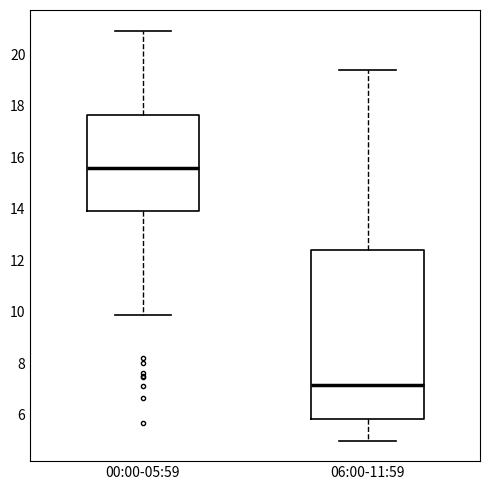

Which box's median line is the lowest?

06:00-11:59